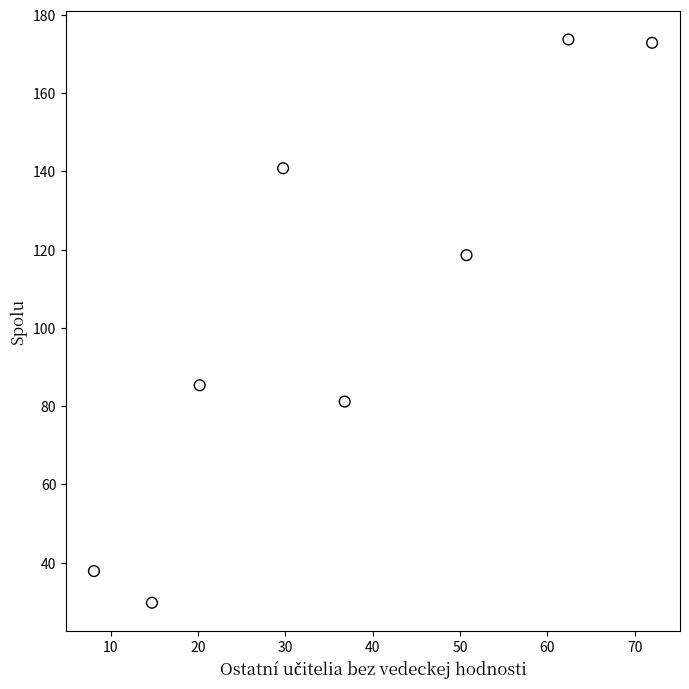

What Y value in the scatter plot is closest to 101?

85.3